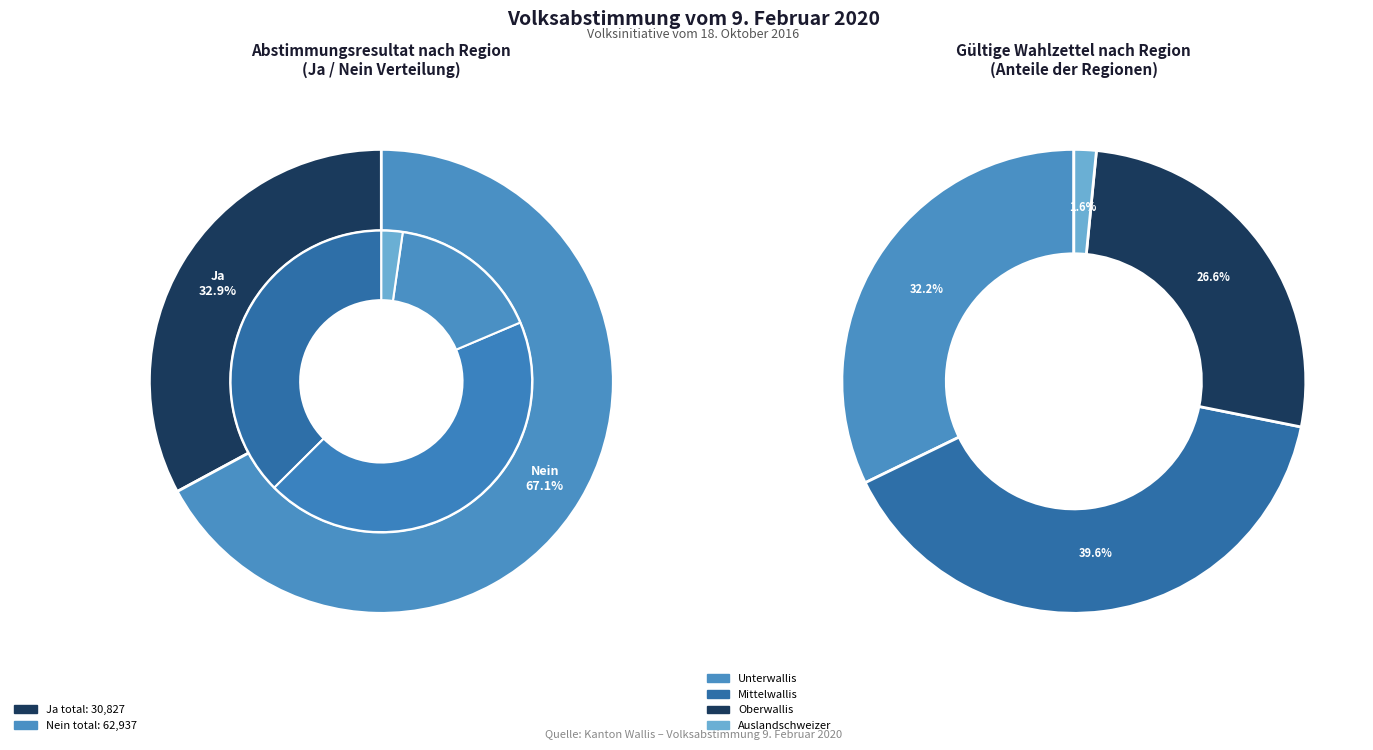

At Auslandschweizer, list the series in order from largest to smallest.

Nein, Ja